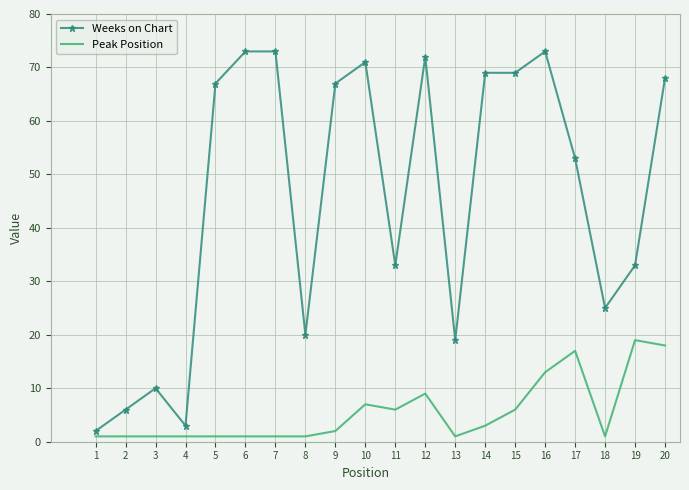

True or false: Peak Position and Weeks on Chart intersect in this chart.

False